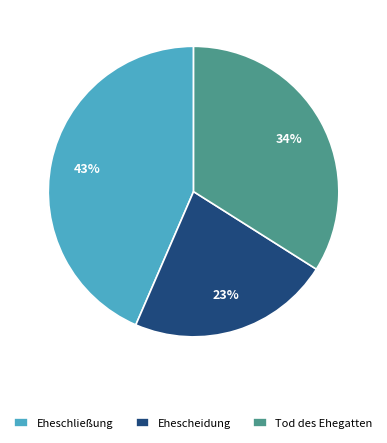

True or false: Eheschließung accounts for 53% of the total.

False